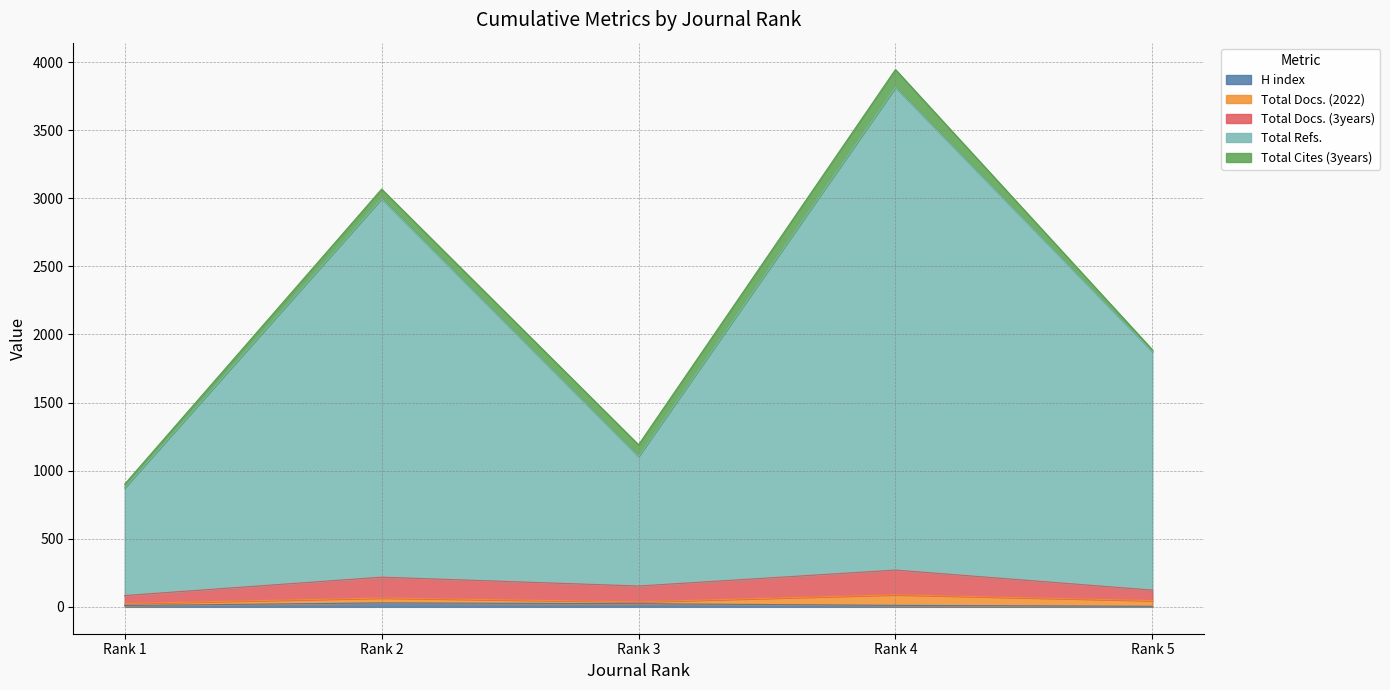

What is the difference between the highest and lowest values at Rank 5?

1870